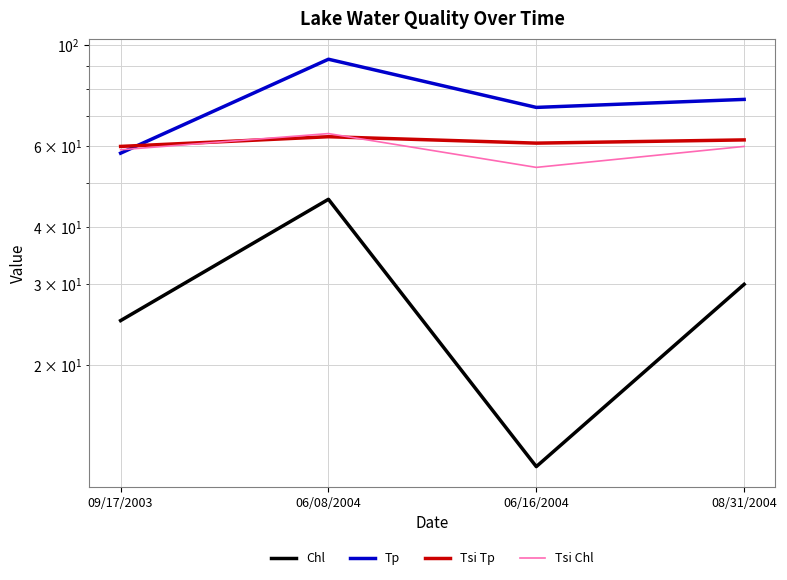

Which series has the widest spread of values?

Tp